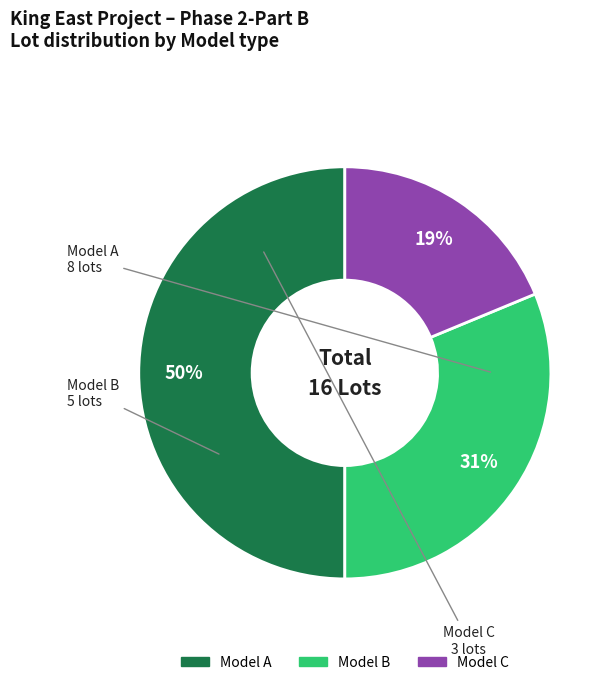

Count the number of slices in the pie.

3